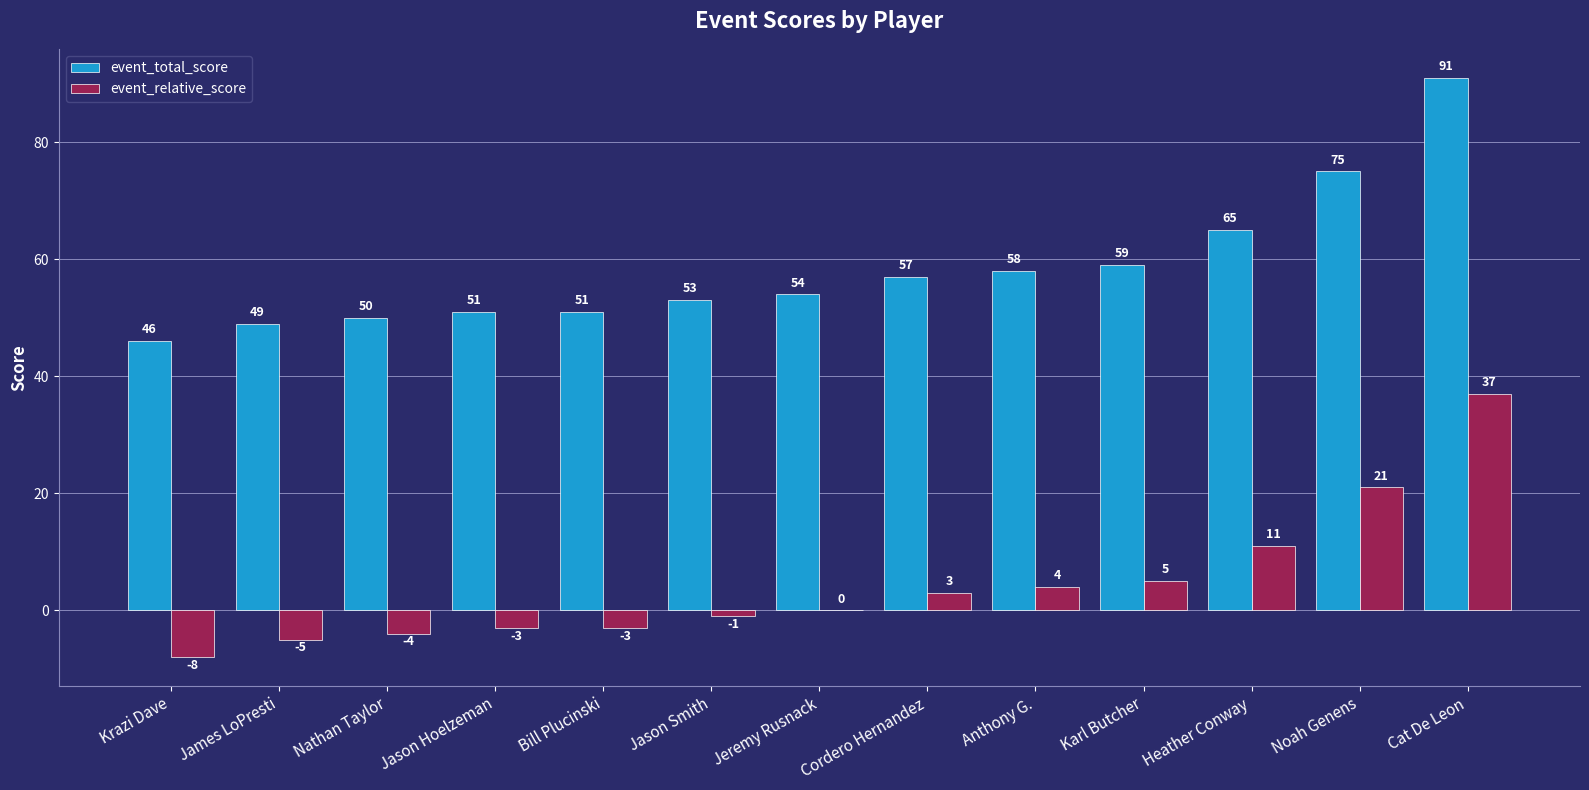

Reading right to left, what are all the values shown in this chart?

event_total_score: Cat De Leon=91	Noah Genens=75	Heather Conway=65	Karl Butcher=59	Anthony G.=58	Cordero Hernandez=57	Jeremy Rusnack=54	Jason Smith=53	Bill Plucinski=51	Jason Hoelzeman=51	Nathan Taylor=50	James LoPresti=49	Krazi Dave=46
event_relative_score: Cat De Leon=37	Noah Genens=21	Heather Conway=11	Karl Butcher=5	Anthony G.=4	Cordero Hernandez=3	Jeremy Rusnack=0	Jason Smith=-1	Bill Plucinski=-3	Jason Hoelzeman=-3	Nathan Taylor=-4	James LoPresti=-5	Krazi Dave=-8